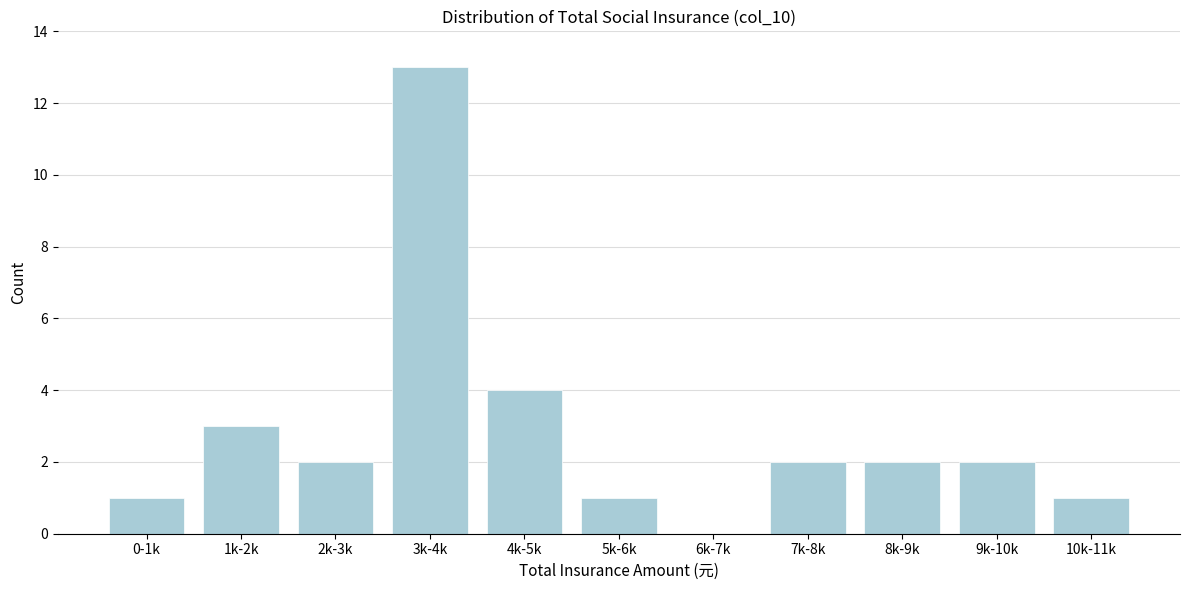

Reading left to right, extract all data points from this chart.

0-1k=1	1k-2k=3	2k-3k=2	3k-4k=13	4k-5k=4	5k-6k=1	6k-7k=0	7k-8k=2	8k-9k=2	9k-10k=2	10k-11k=1